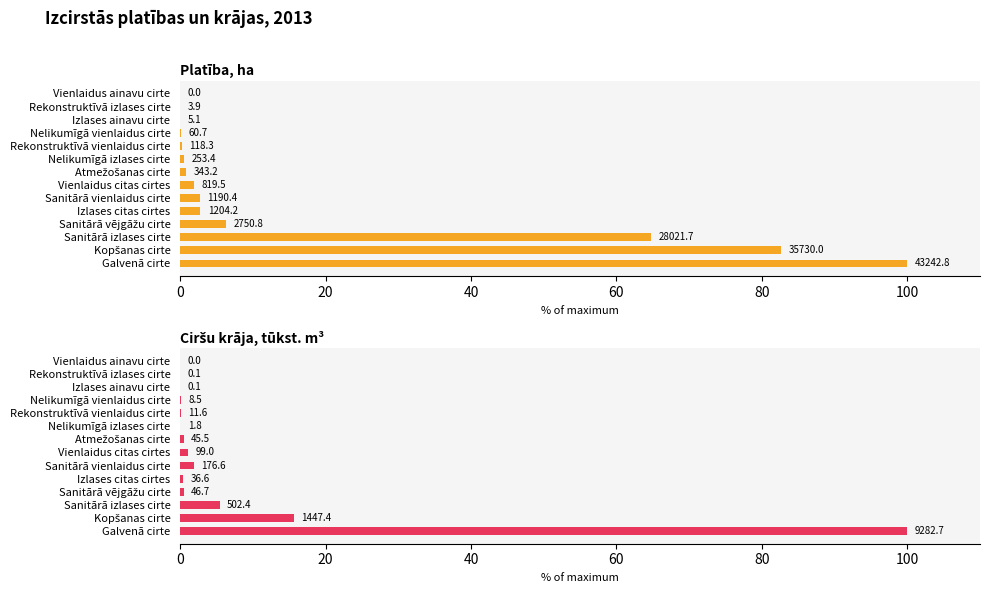

Does the chart contain any negative values?

No